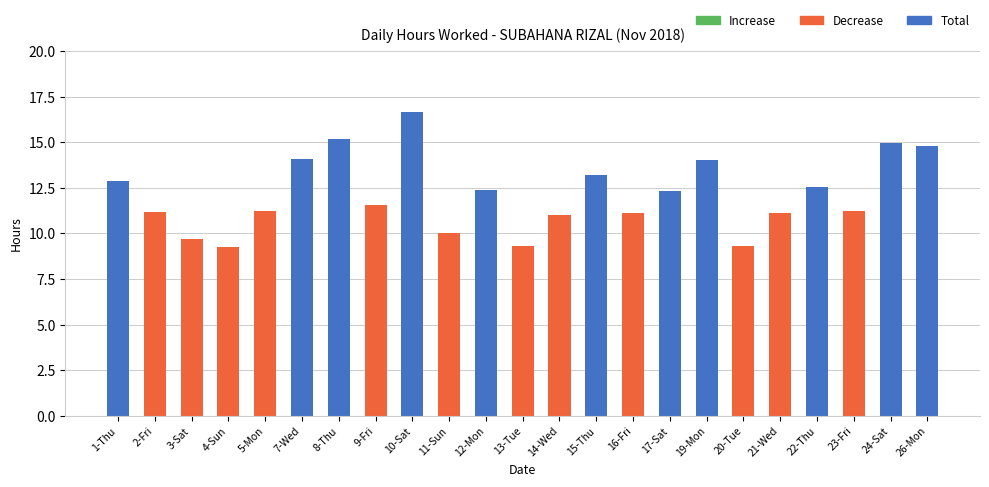

Approximately how many times larger is the value at 5-Mon compared to 2-Fri?

1.0